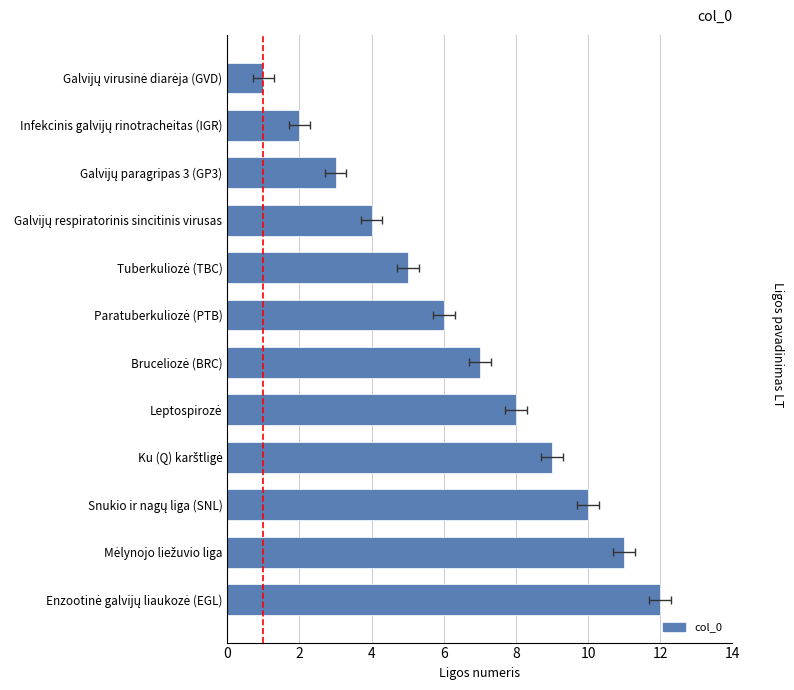

What is the smallest value displayed?

1